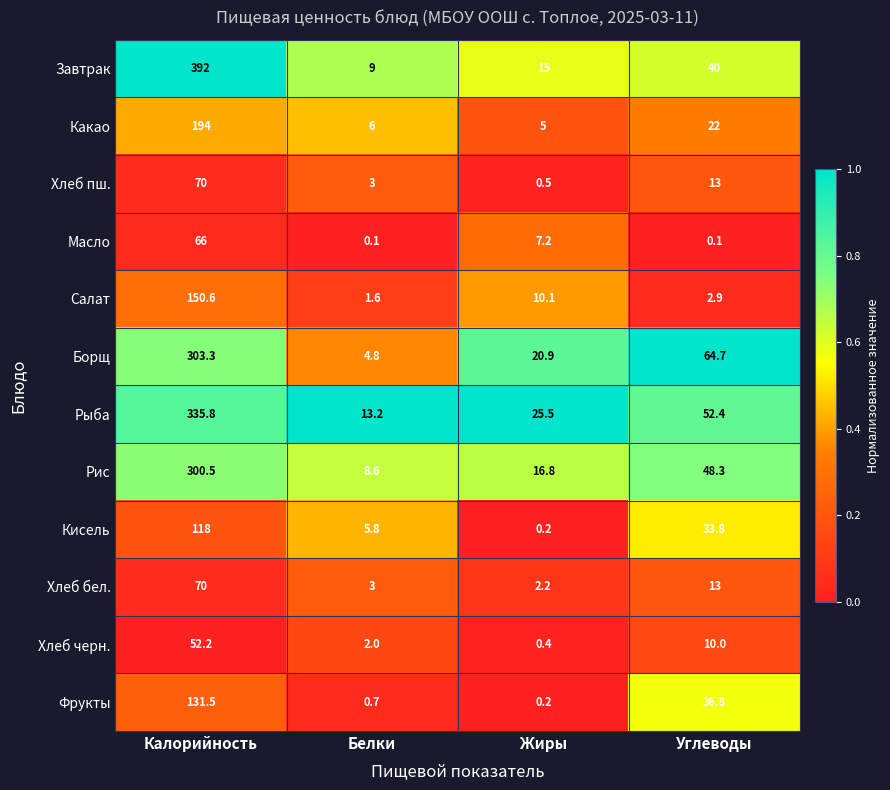

The value of Завтрак at Жиры is 15.0. True or false?

True